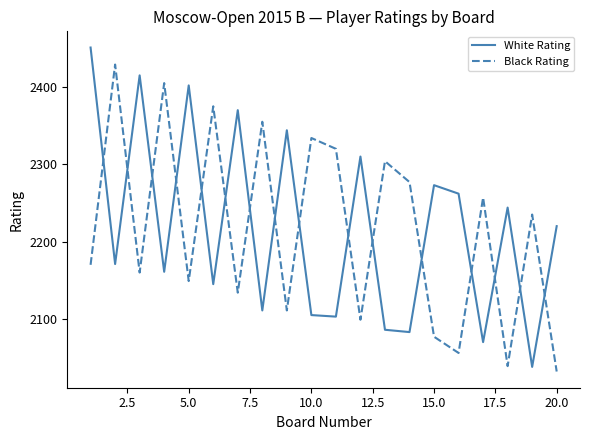

Which series has the widest spread of values?

White Rating